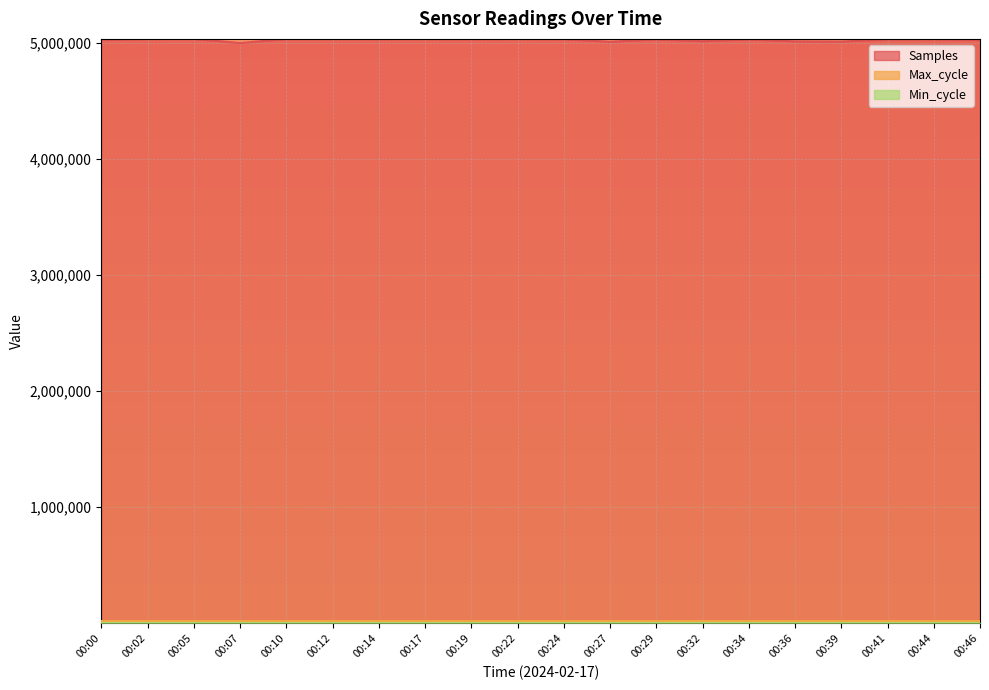

True or false: Max_cycle and Samples cross at least once.

False